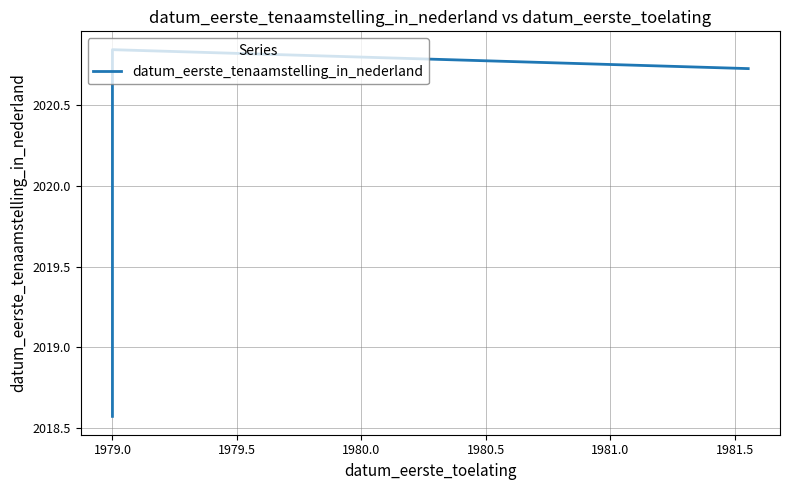

Is it true that the value at 1979.0 is 2020.8?

True